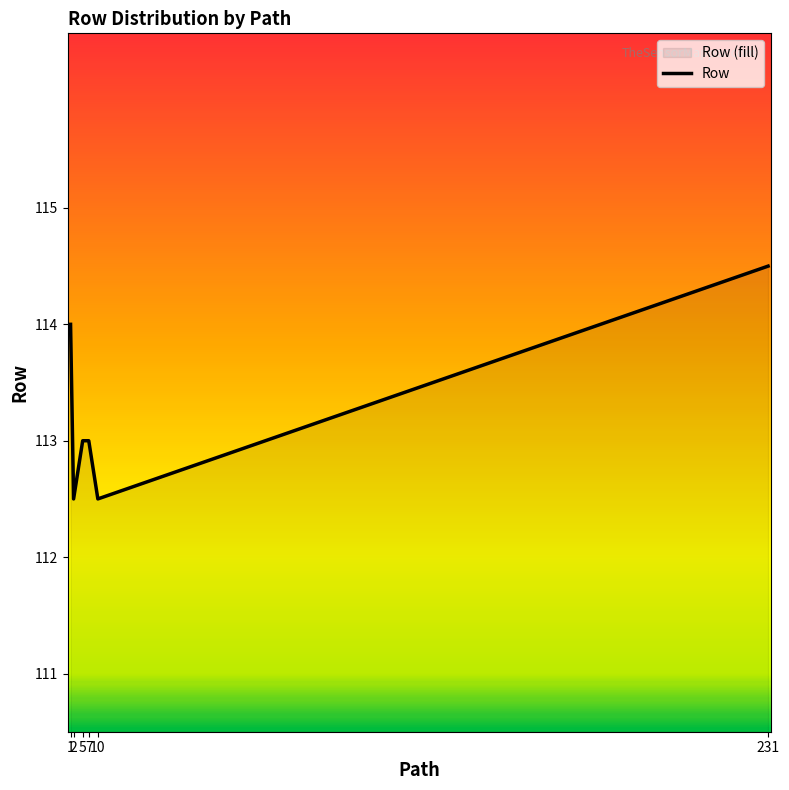

What is the ratio of the value at 7 to the value at 231?

1.0